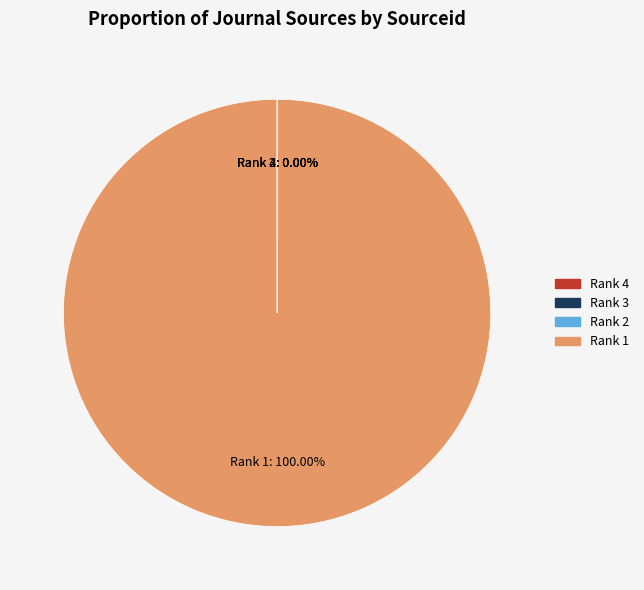

Is there a majority slice in this chart?

Yes